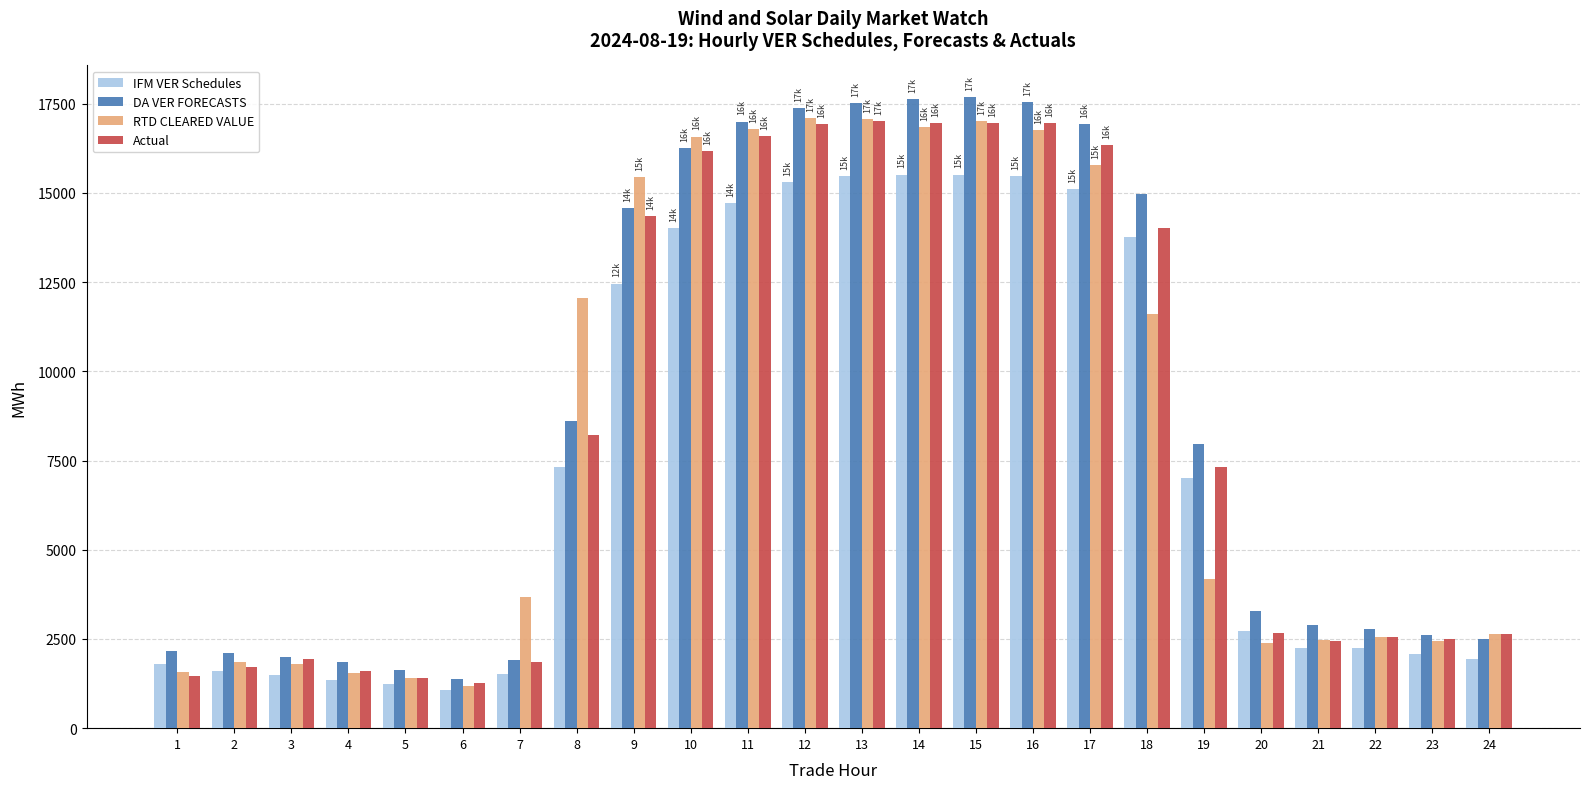

What is the difference between the maximum and minimum values in the RTD CLEARED VALUE series?

15894.7